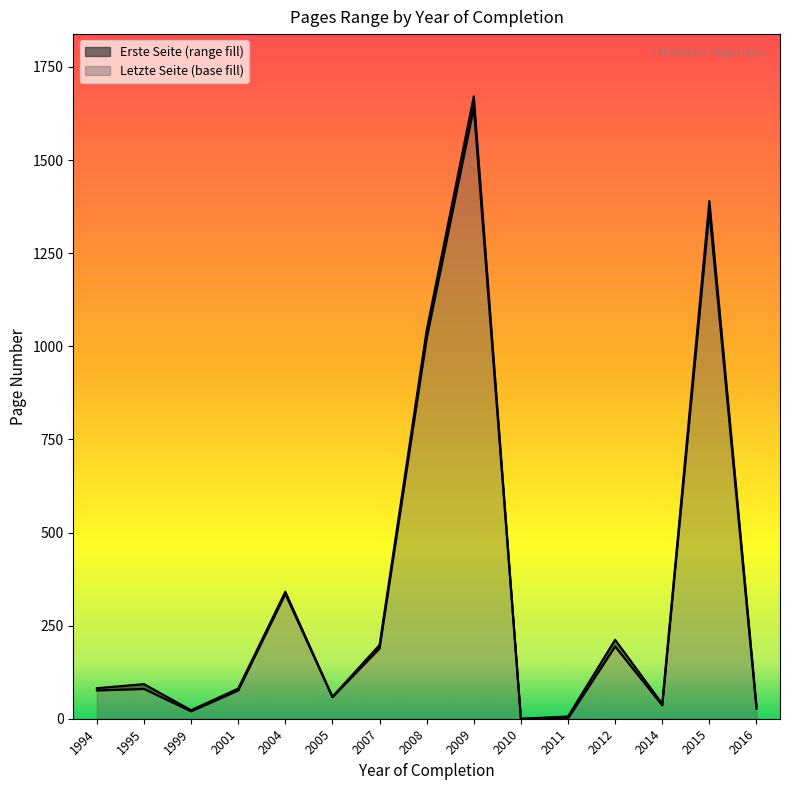

At which category is the sum across all series the highest?

2009